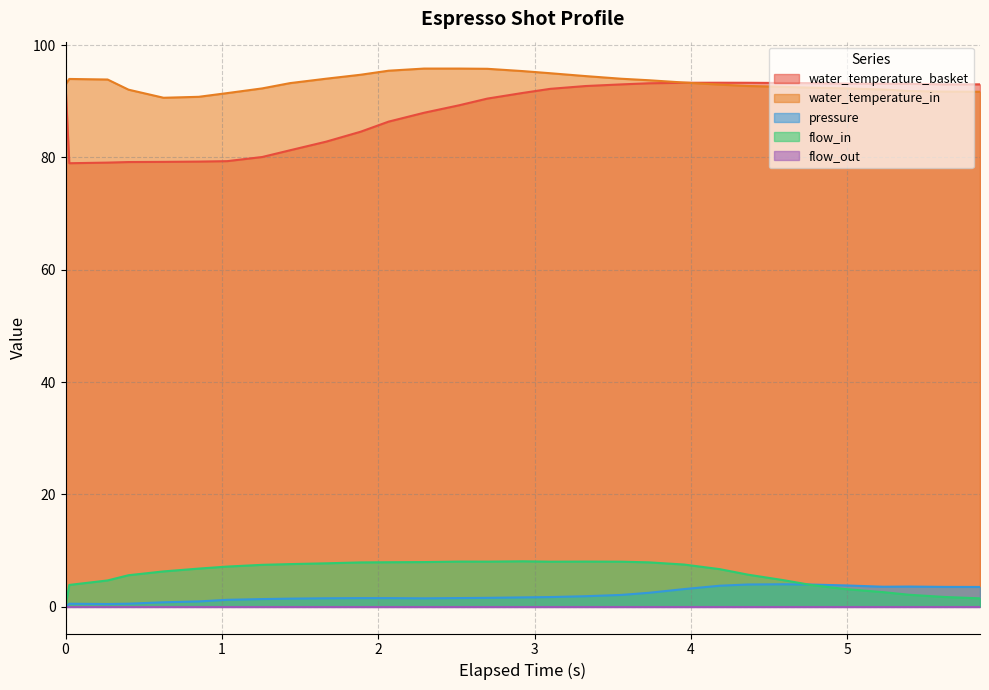

Which has a higher value, 0.269 or 5.848?

5.848